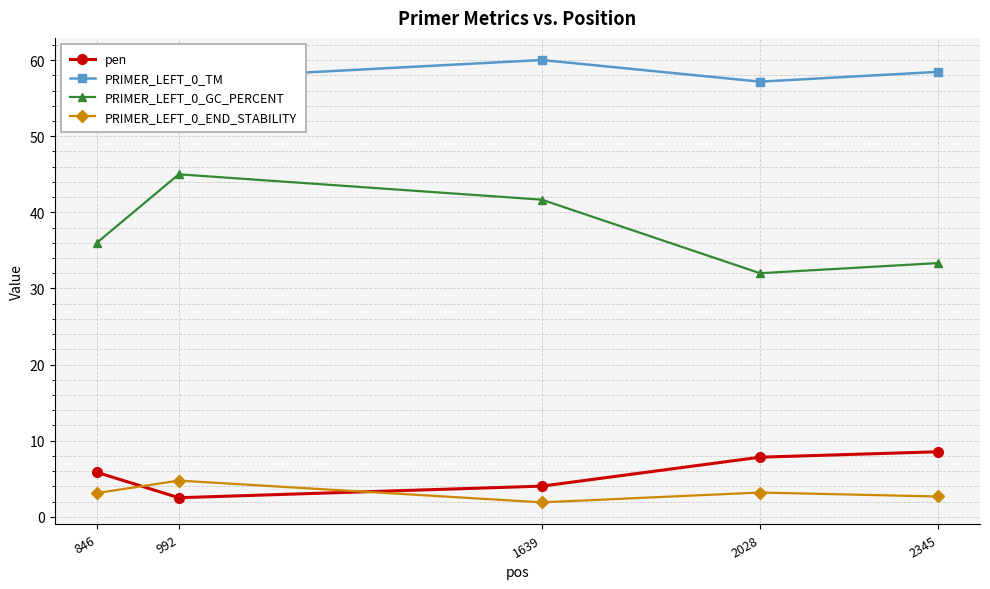

How many series are shown in this chart?

4